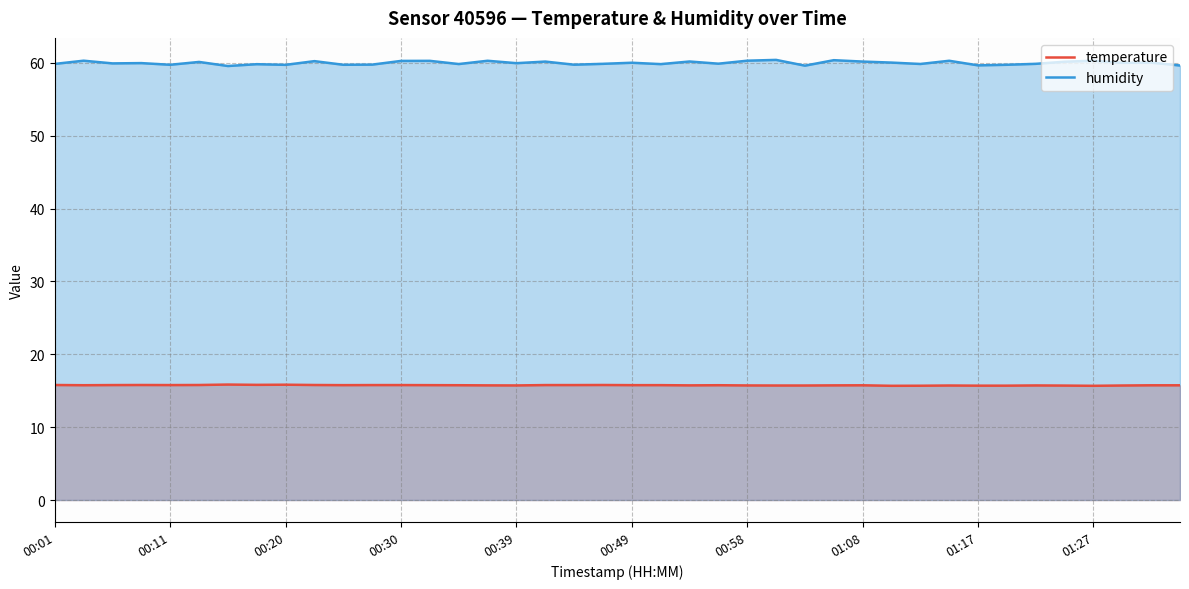

Which series has the largest total across all categories?

humidity